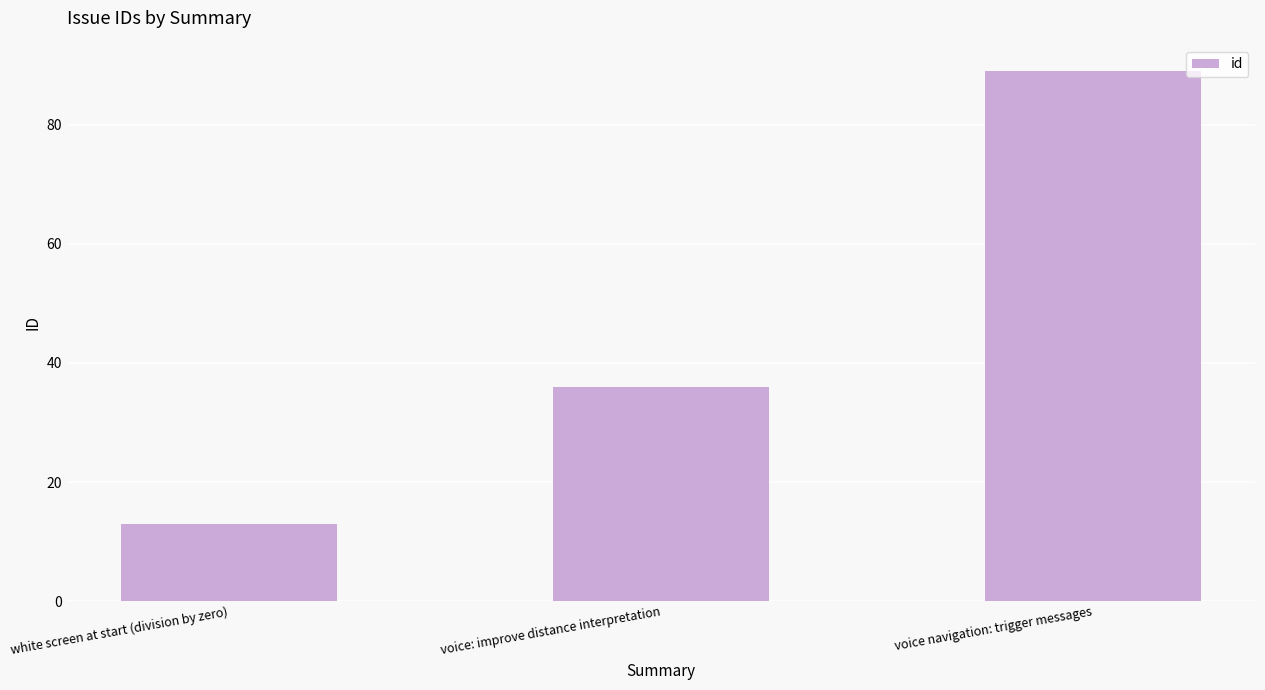

Reading right to left, transcribe all the data shown in this chart.

89	36	13